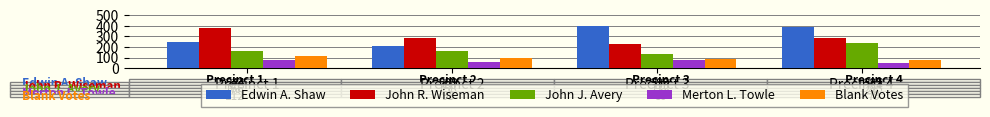

What are all the series names shown in the legend?

Edwin A. Shaw, John R. Wiseman, John J. Avery, Merton L. Towle, Blank Votes